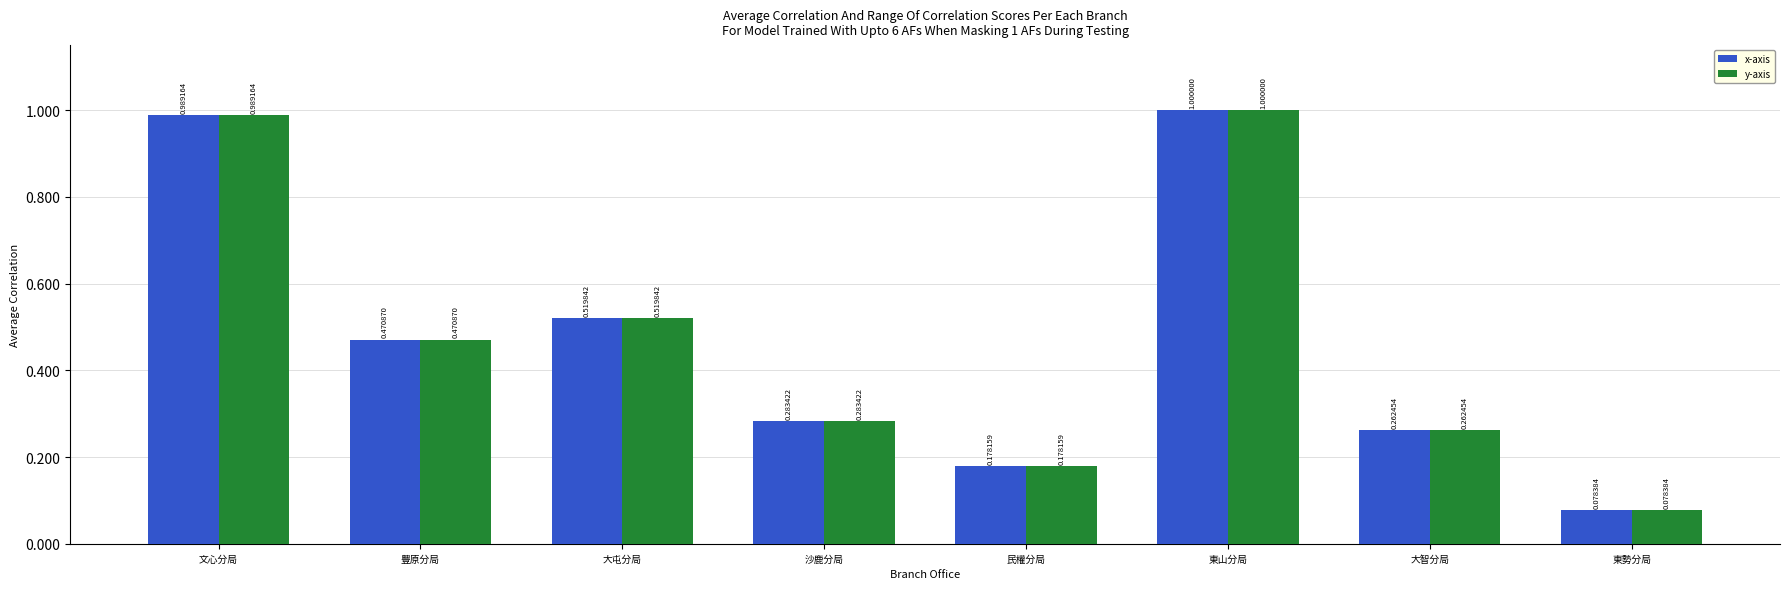

What is the label of the 1st bar from the right?

東勢分局